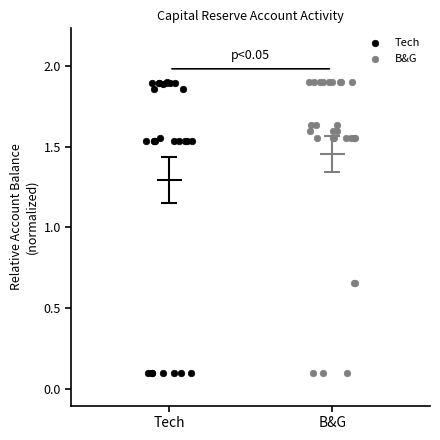

What are all the series names shown in the legend?

Tech, B&G